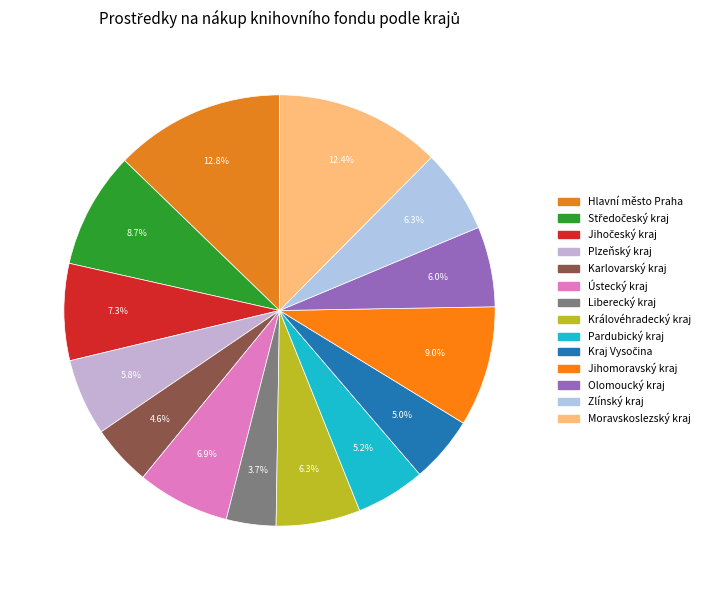

Count the number of slices in the pie.

14